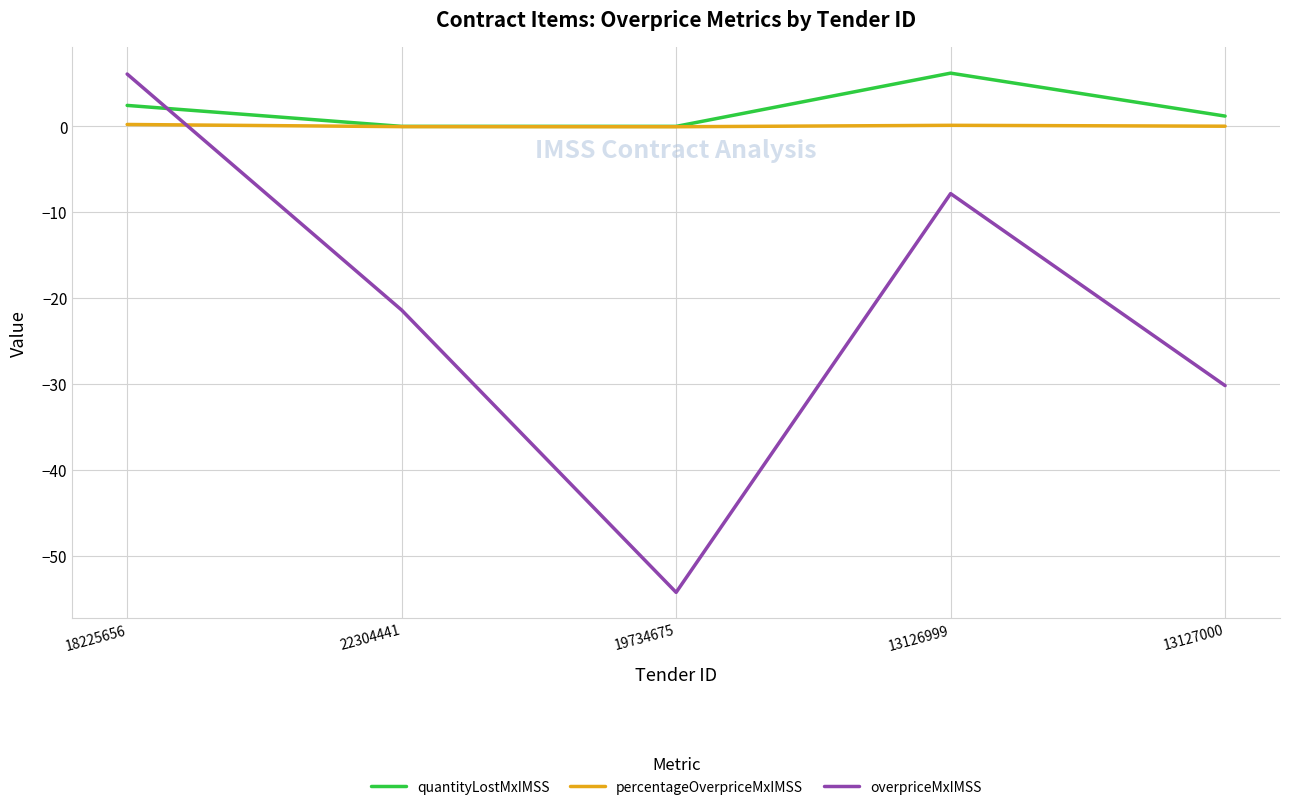

Between 19734675 and 13127000, which series saw the biggest shift?

overpriceMxIMSS